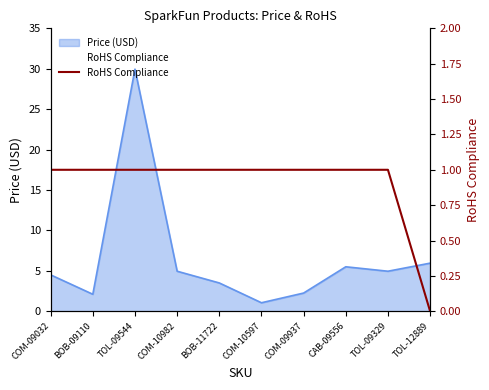

Count the number of categories in the chart.

10